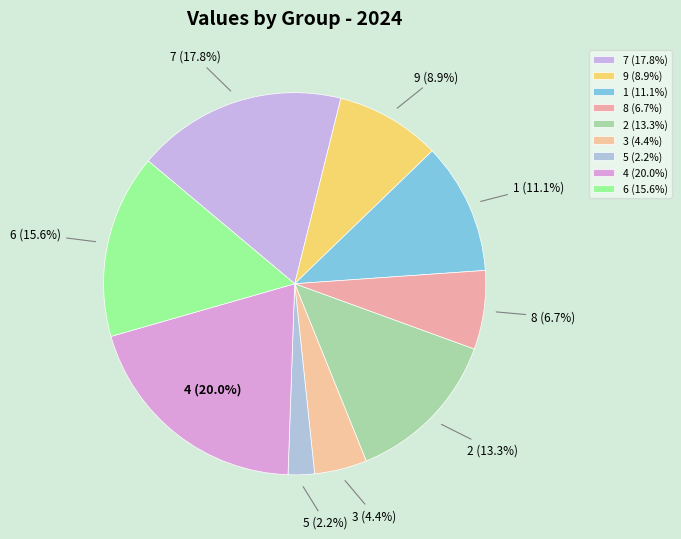

Do 5 and 3 together represent more than half of the pie?

No